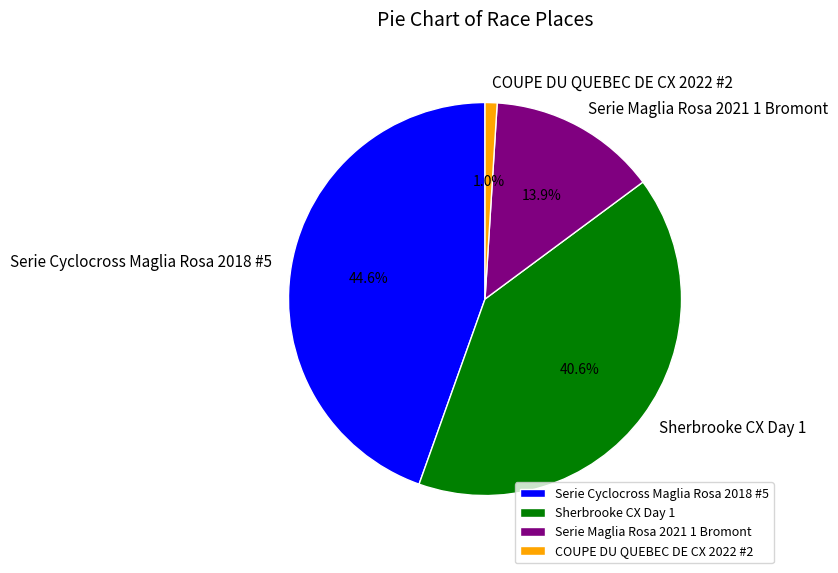

Combined, do Serie Maglia Rosa 2021 1 Bromont and Serie Cyclocross Maglia Rosa 2018 #5 account for over 50%?

Yes